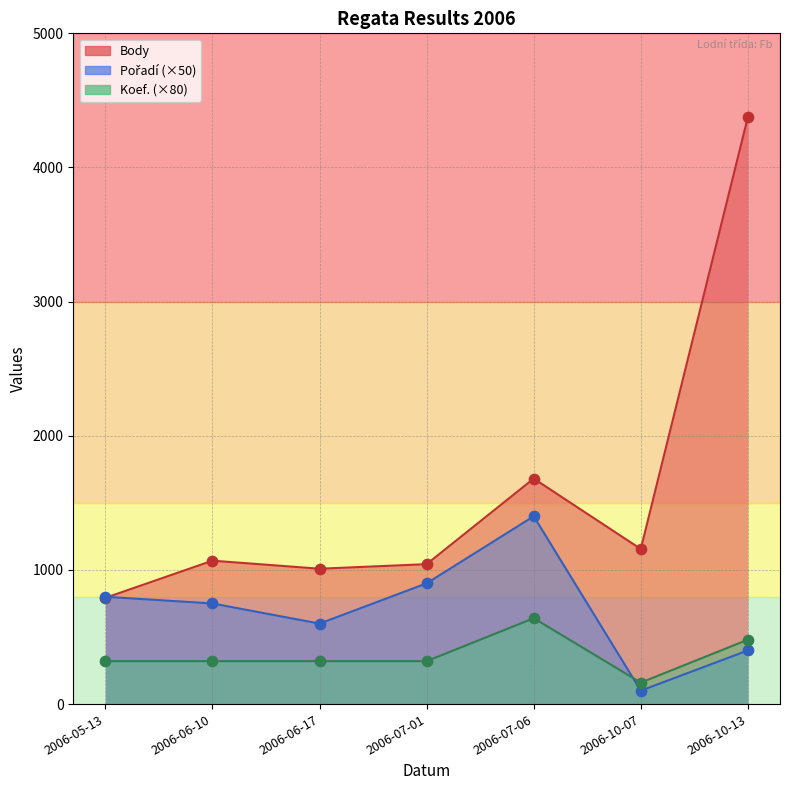

Which series has the largest total across all categories?

Body